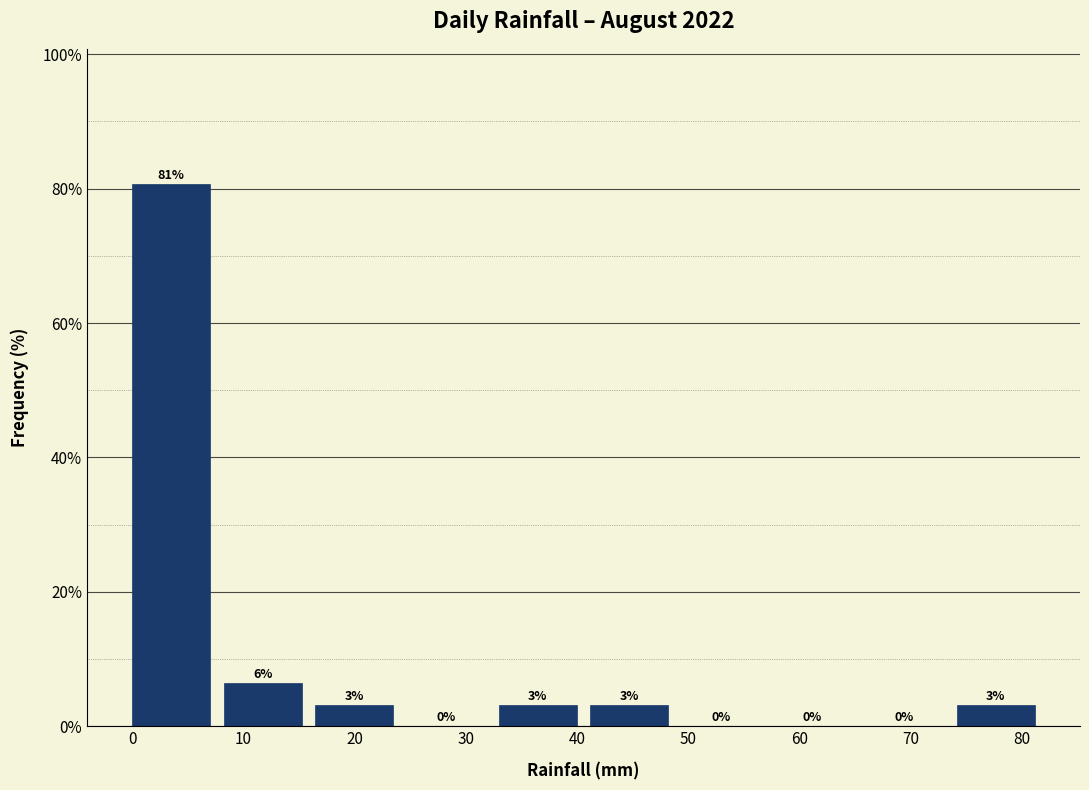

Over which range of the x-axis is the bar tallest?

0 to 8